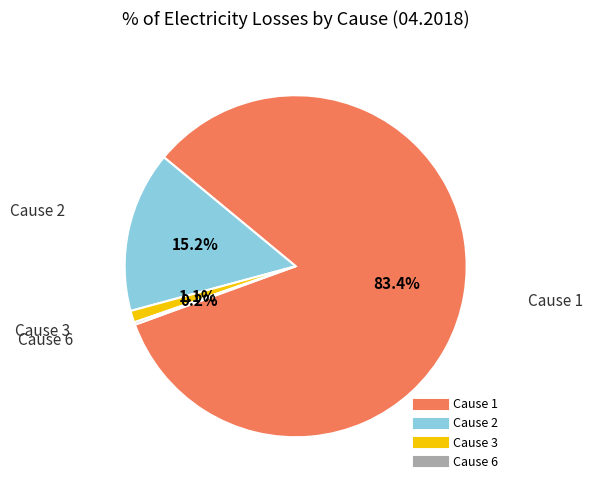

Is there a majority slice in this chart?

Yes